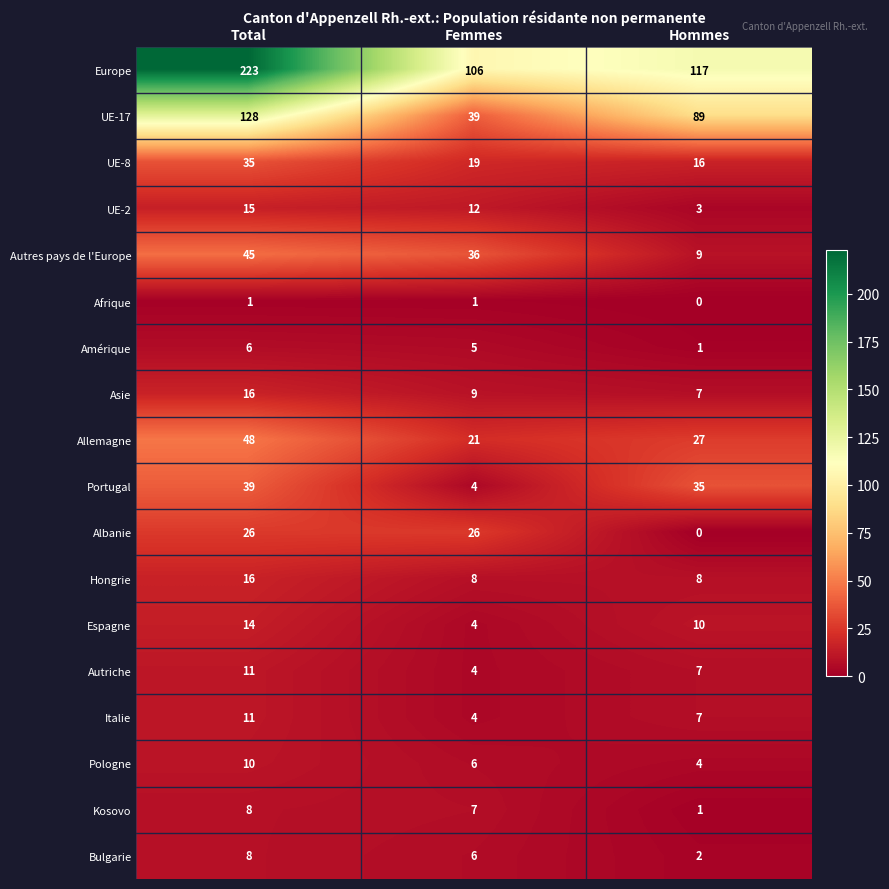

Which category has the highest value across all series?

Total